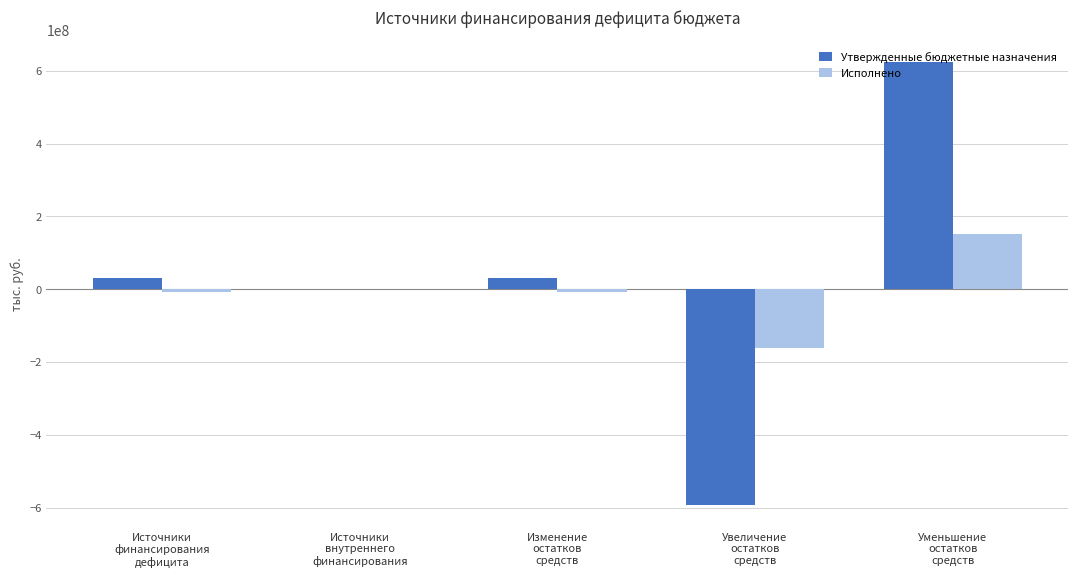

What is the highest value of the Исполнено series?

153074353.8